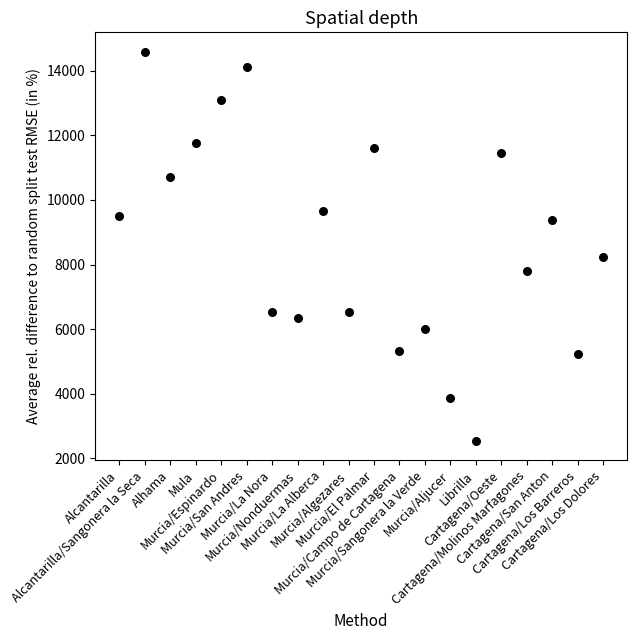

What Y value in the scatter plot is closest to 8565?

8243